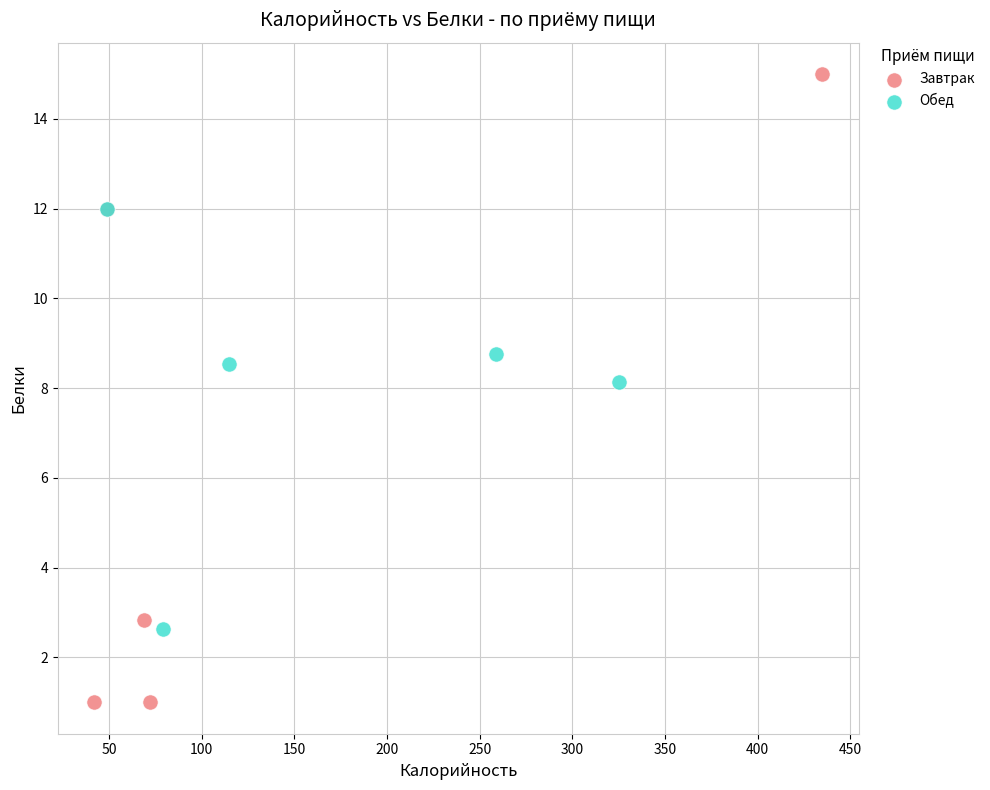

Which series contains the highest Y value?

Завтрак